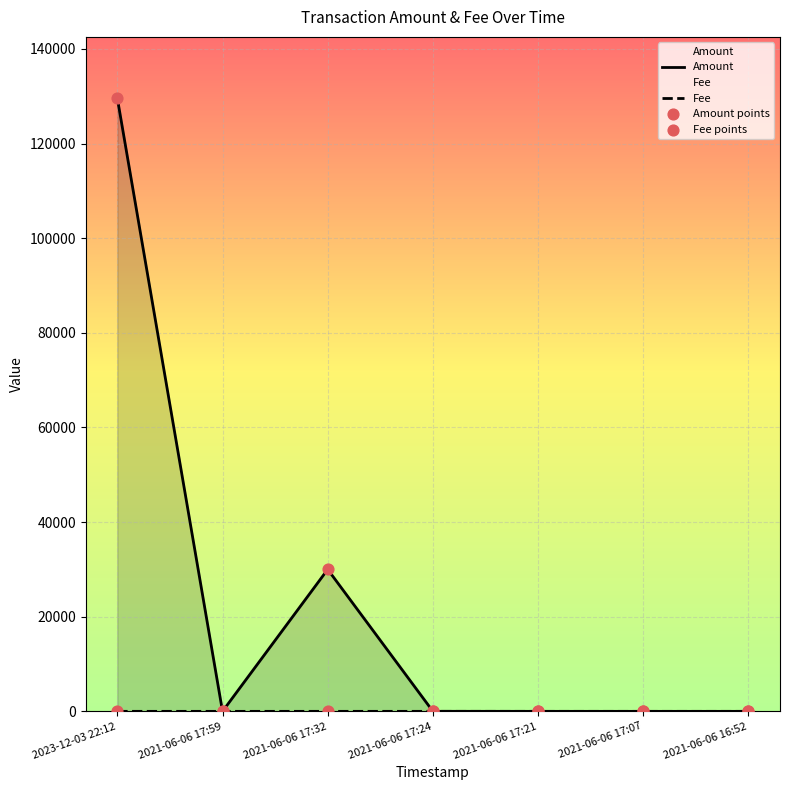

What are all the series names shown in the legend?

Amount, Fee